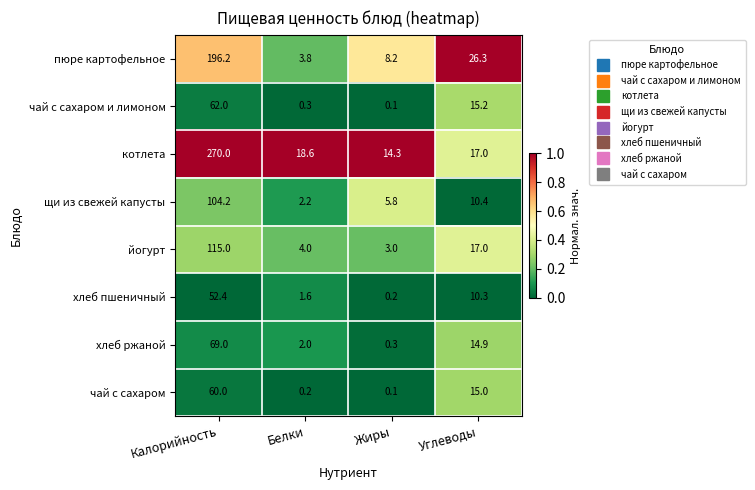

True or false: пюре картофельное has a value of 196.2 at Калорийность.

True